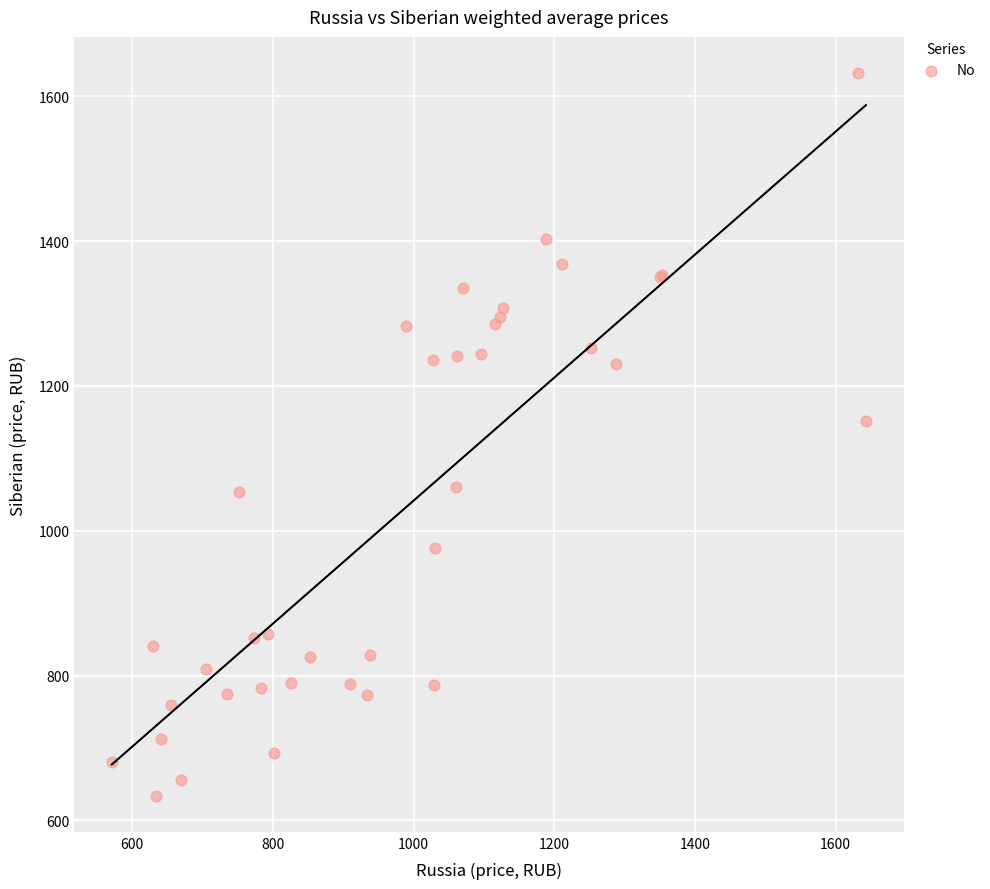

What Y value in the scatter plot is closest to 1133?

1151.2